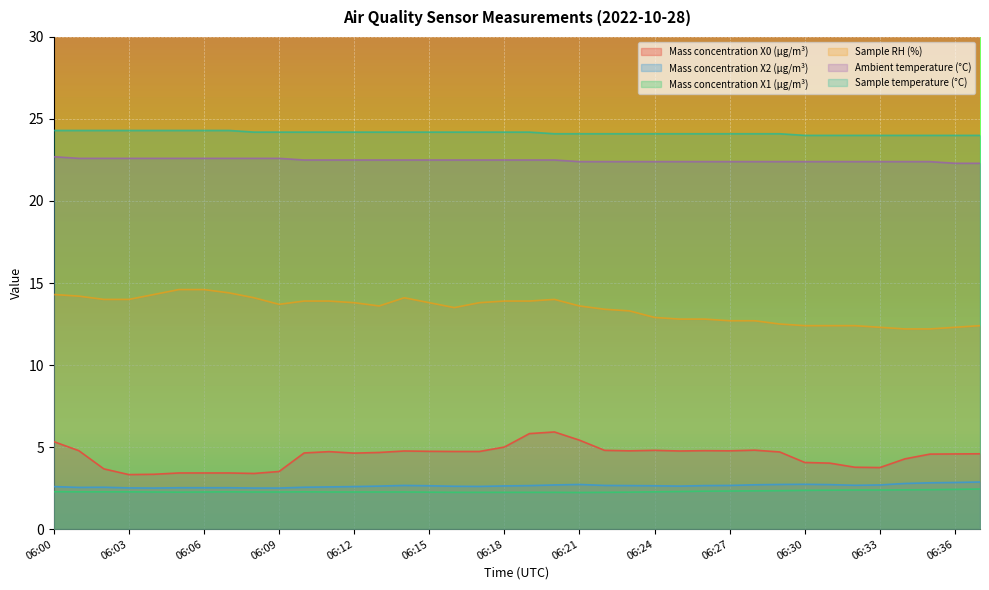

Which category has the lowest value across all series?

06:21